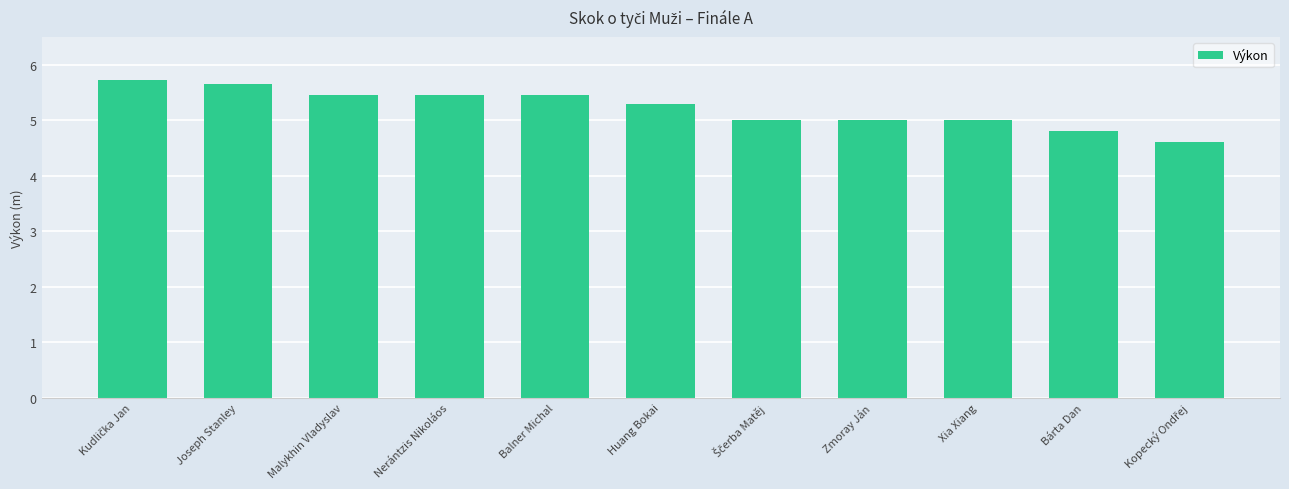

What is the maximum value shown in the chart?

5.7